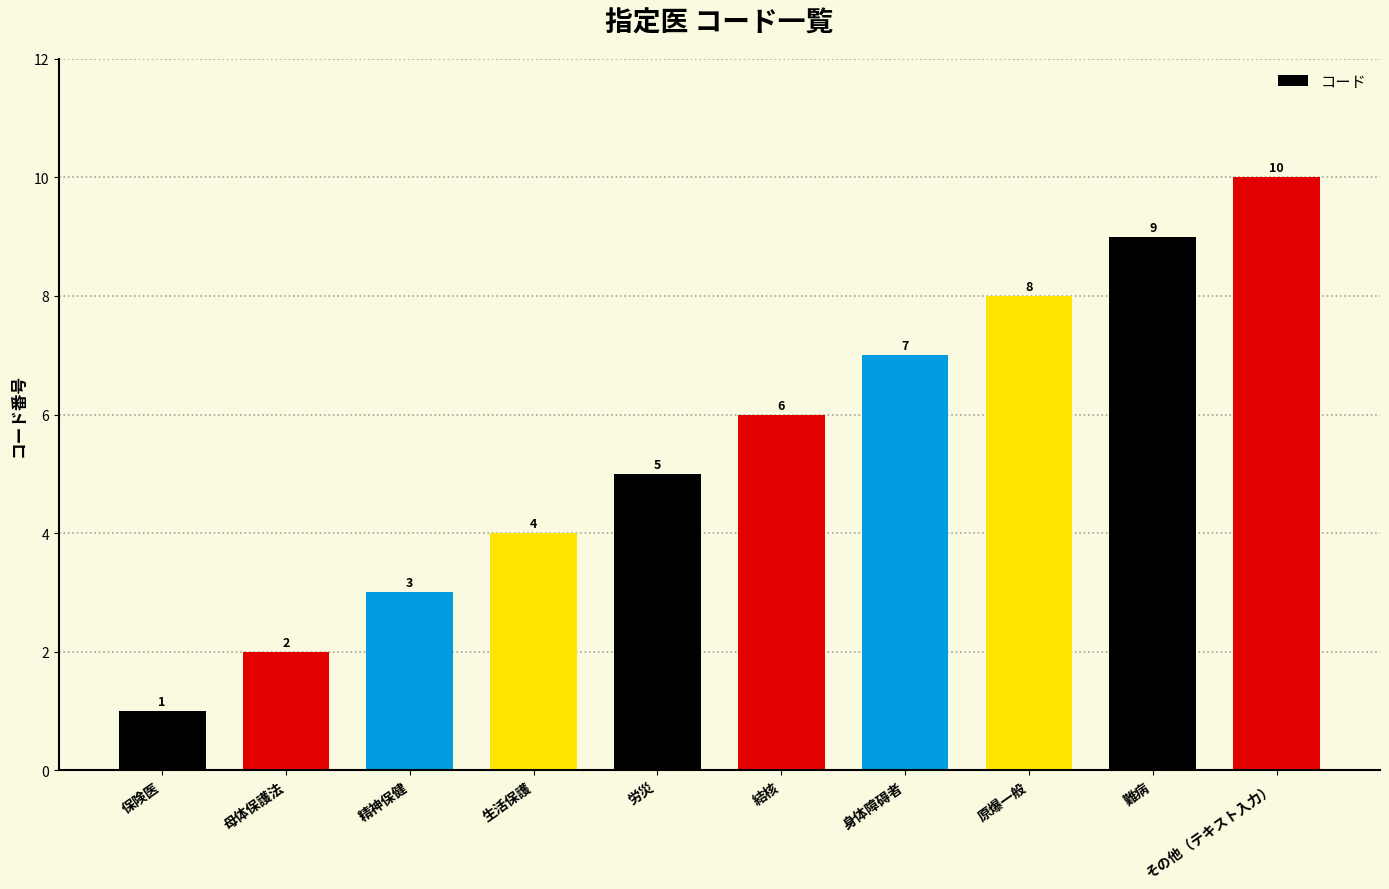

Are the bars grouped side by side (vs. stacked)?

No